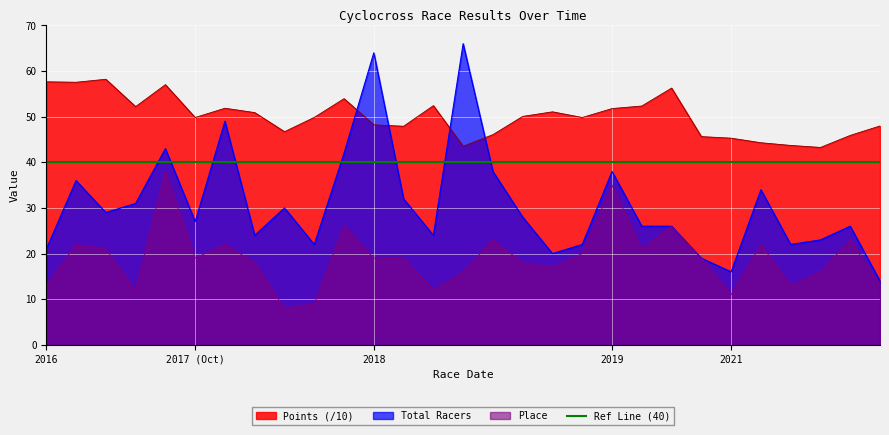

How many data points in Place are less than 19?

13